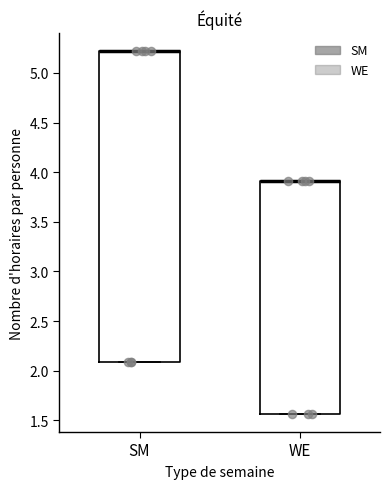

Where is the lower edge of the box for SM on the y-axis? The values are not printed on the chart, so give them approximately, as read against the axis.

2.10